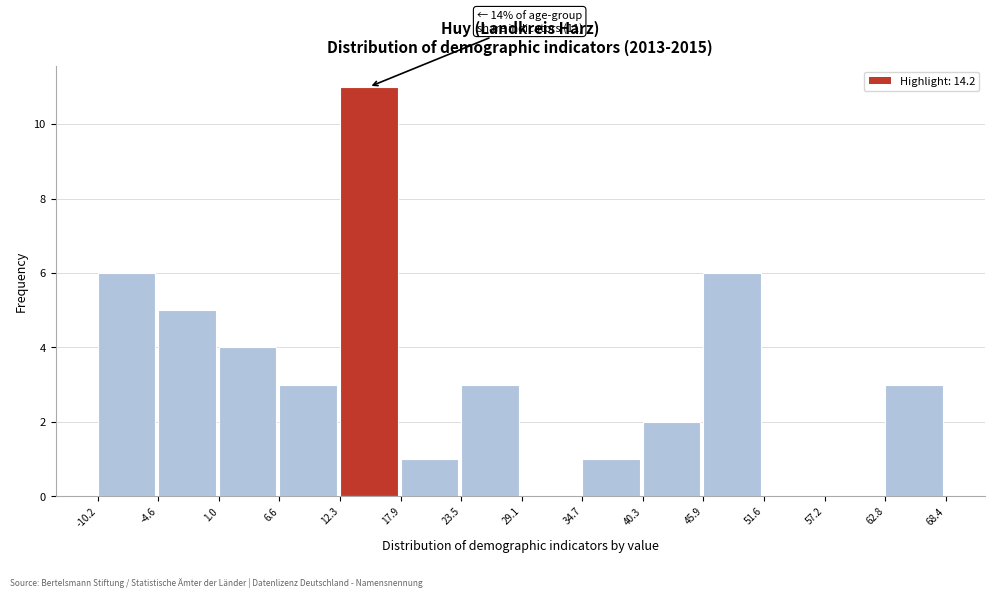

Over which range of the x-axis is the bar tallest?

12.3 to 17.9